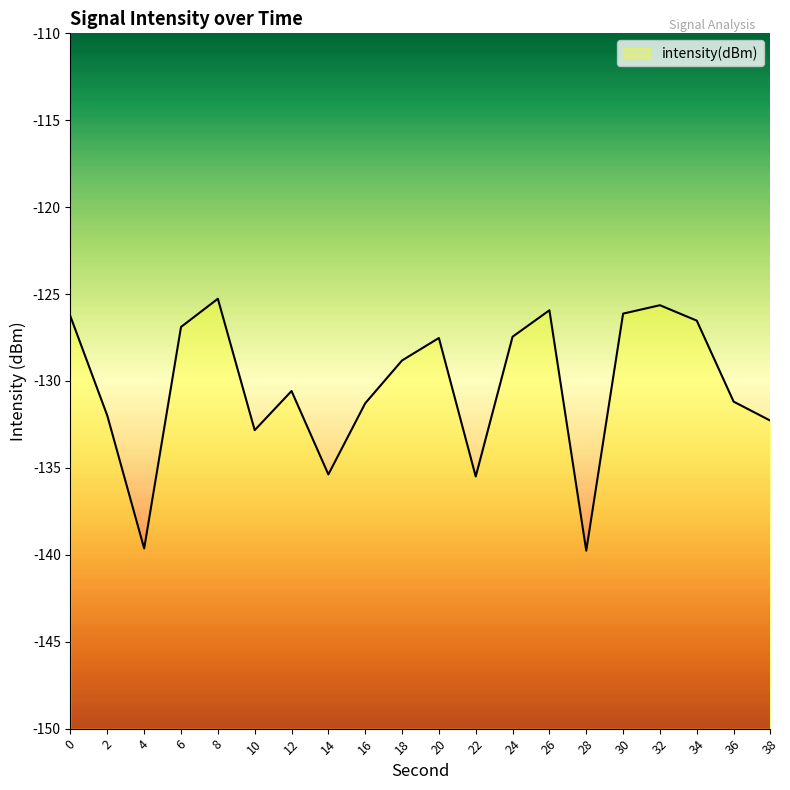

List the labels in order of value, smallest first.

28, 4, 22, 14, 10, 38, 2, 16, 36, 12, 18, 20, 24, 6, 34, 0, 30, 26, 32, 8